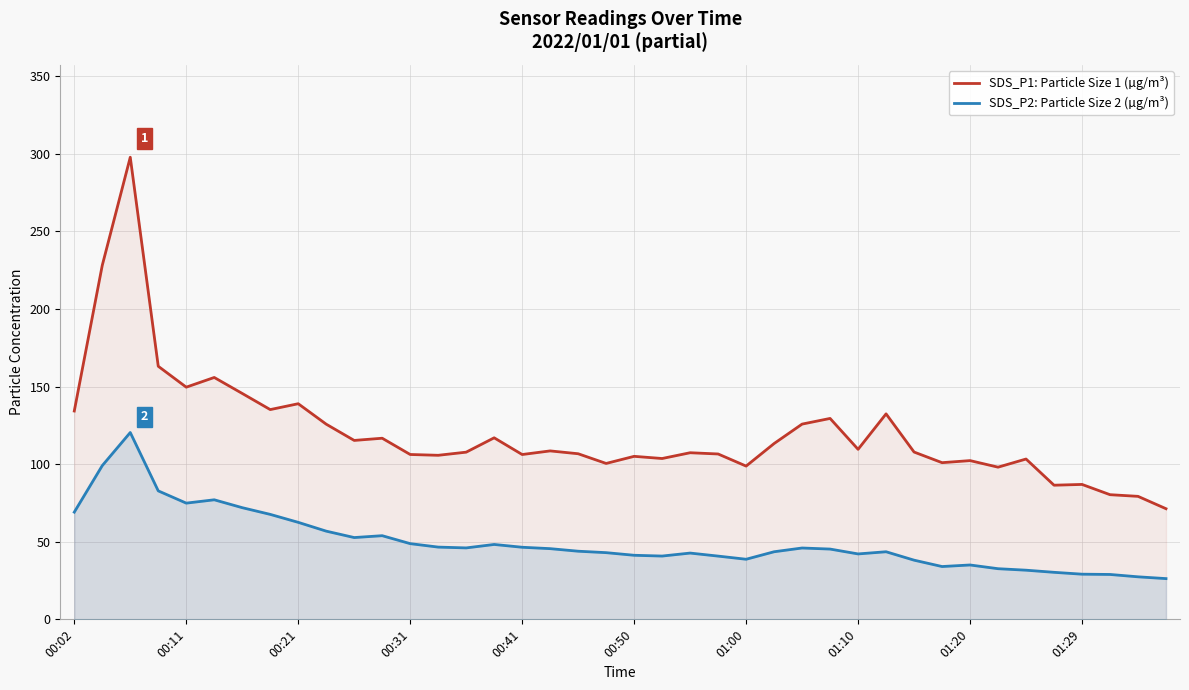

Is it true that SDS_P2: Particle Size 2 (µg/m³) equals 38.7 at 01:00?

True